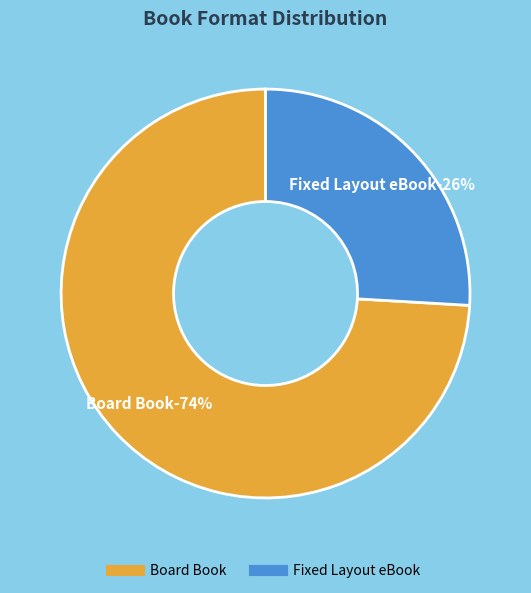

Which slice is the smallest?

Fixed Layout eBook